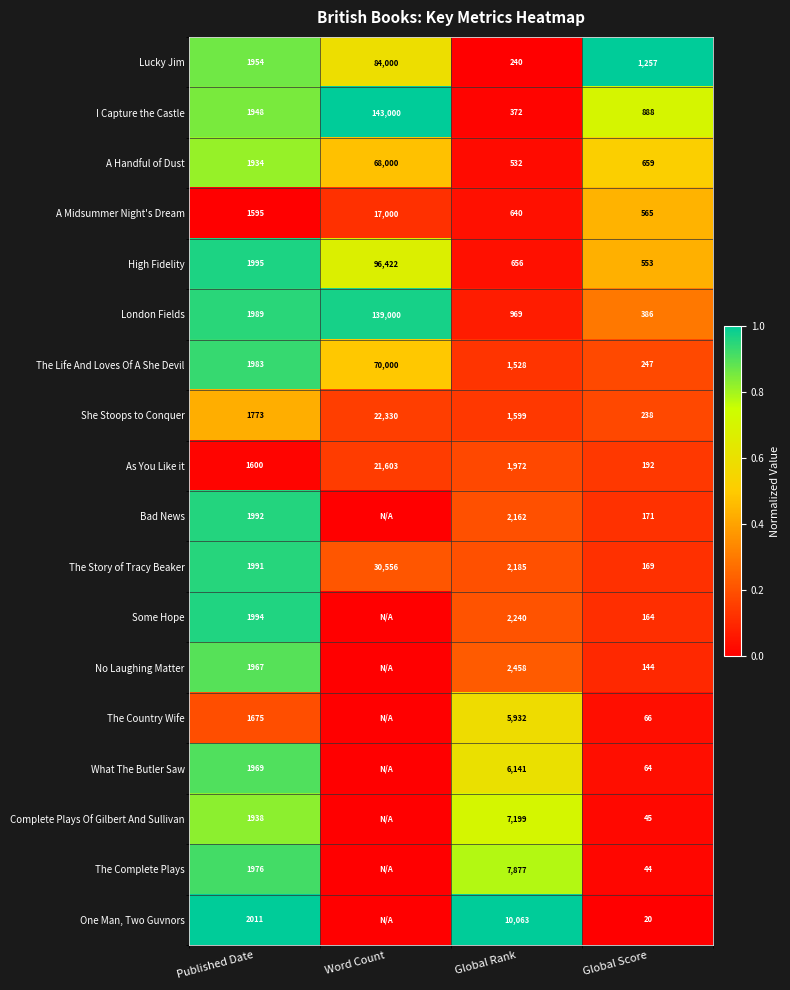

What is the average value of the A Handful of Dust series?

17781